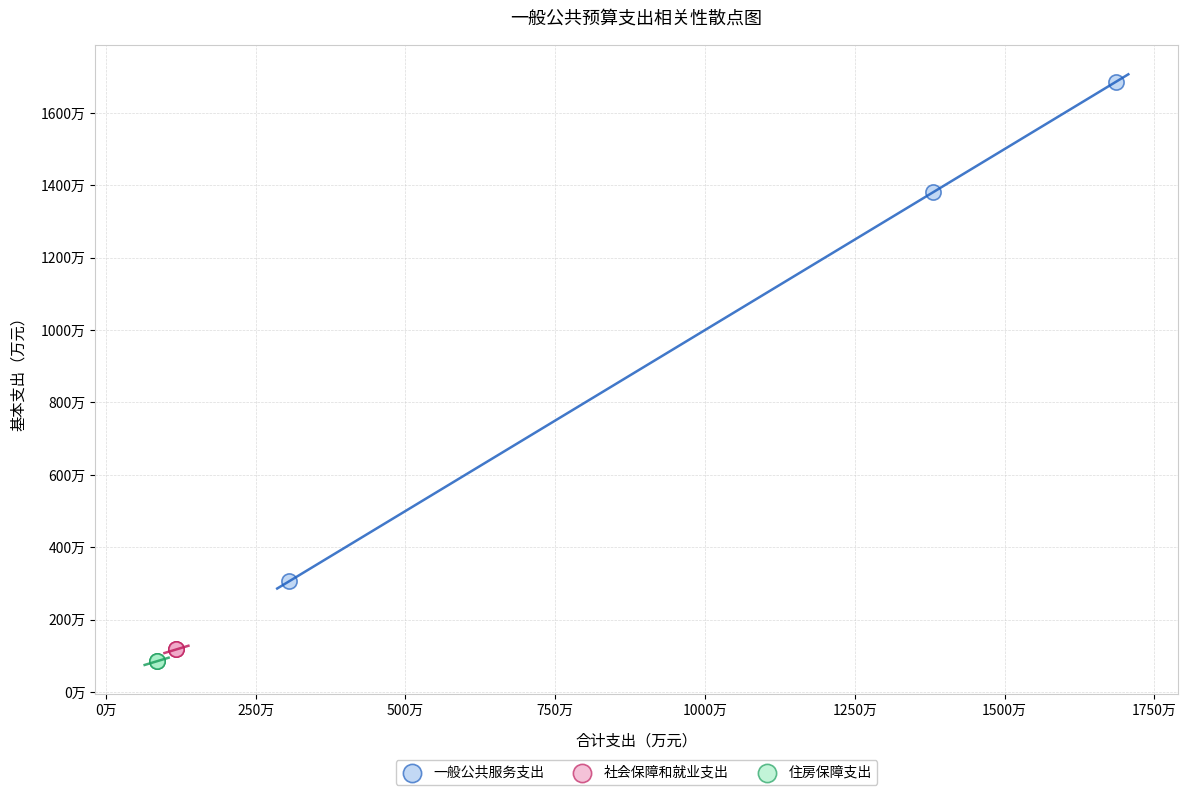

Which series reaches the minimum Y coordinate?

住房保障支出